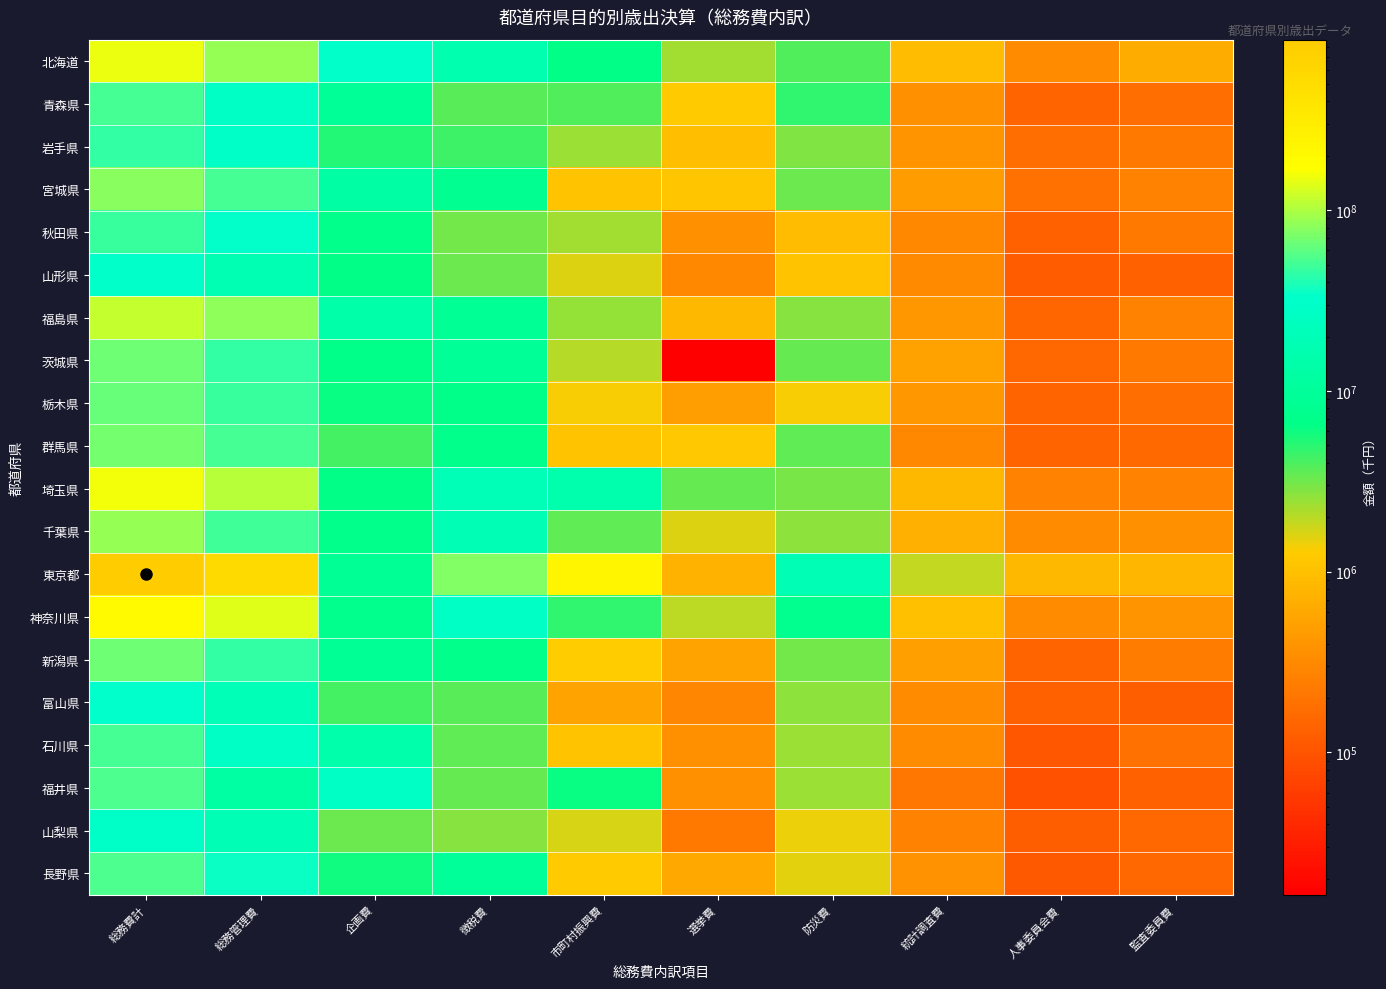

At which category is the sum across all series the highest?

総務費計